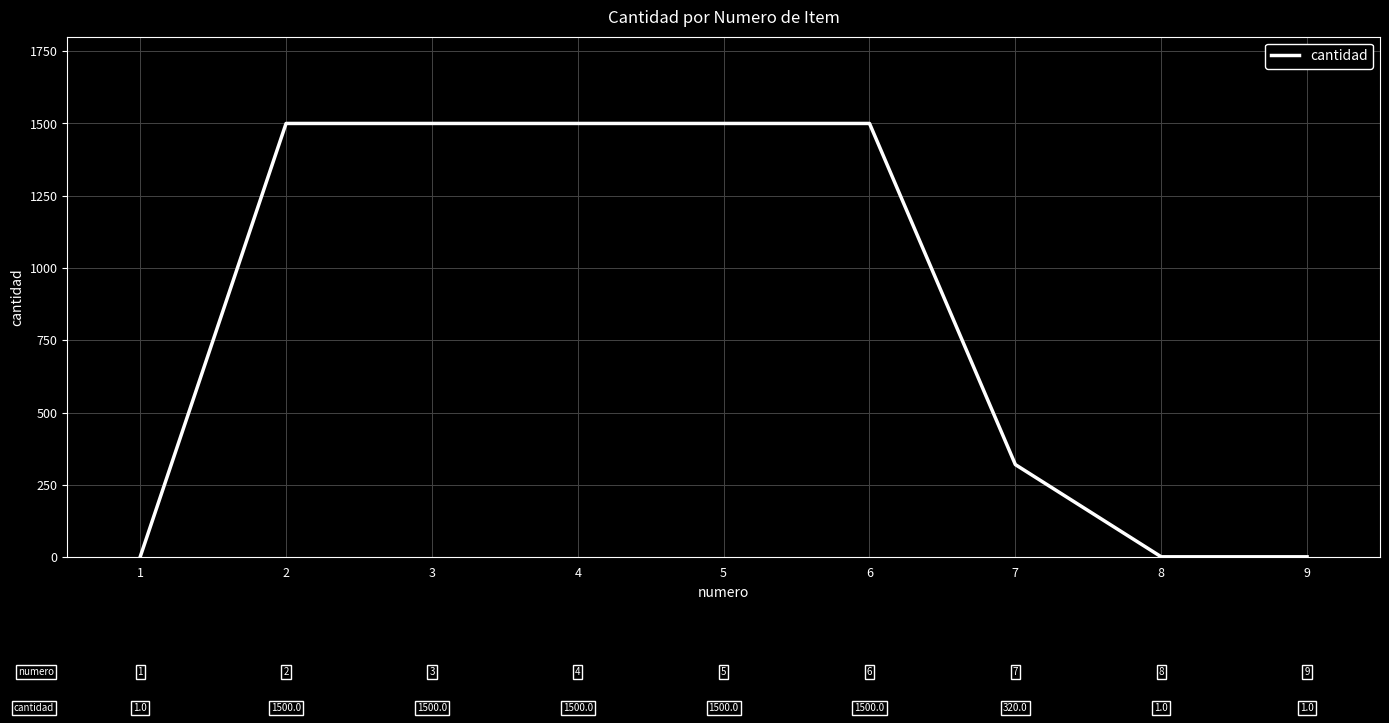

What is the difference between the maximum and minimum values?

1499